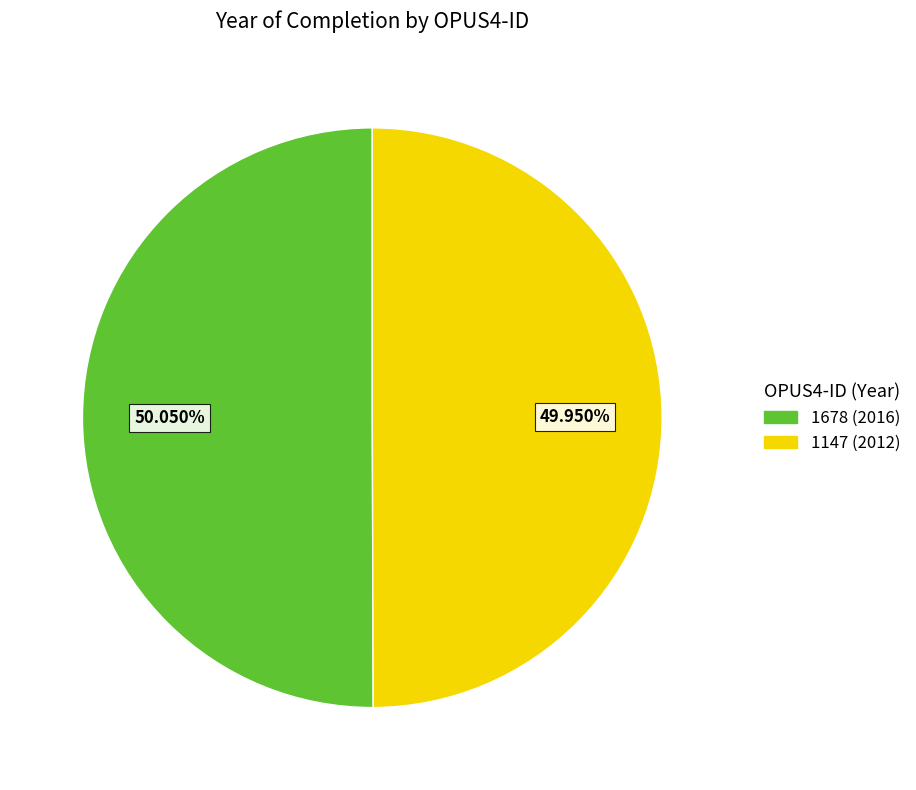

To the nearest percent, what percentage of the pie is 1147?

50%